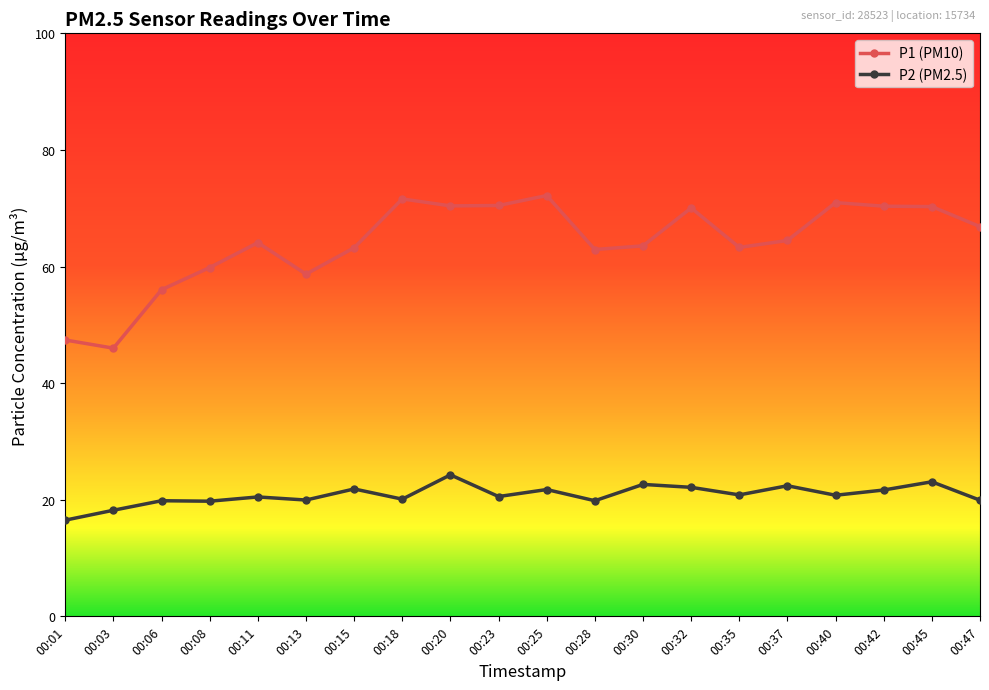

Read the P2 (PM2.5) value at 00:37.

22.4